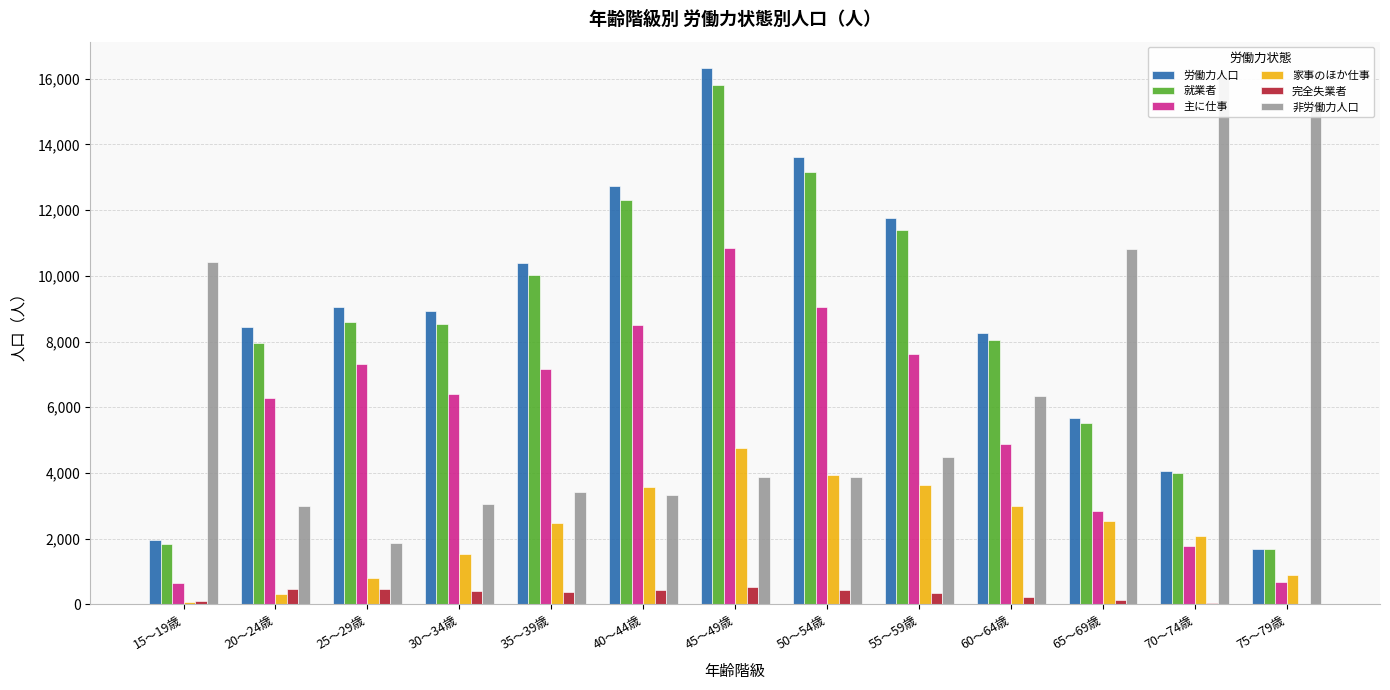

What value does the 家事のほか仕事 series have at 50～54歳, to the nearest 10?

3940